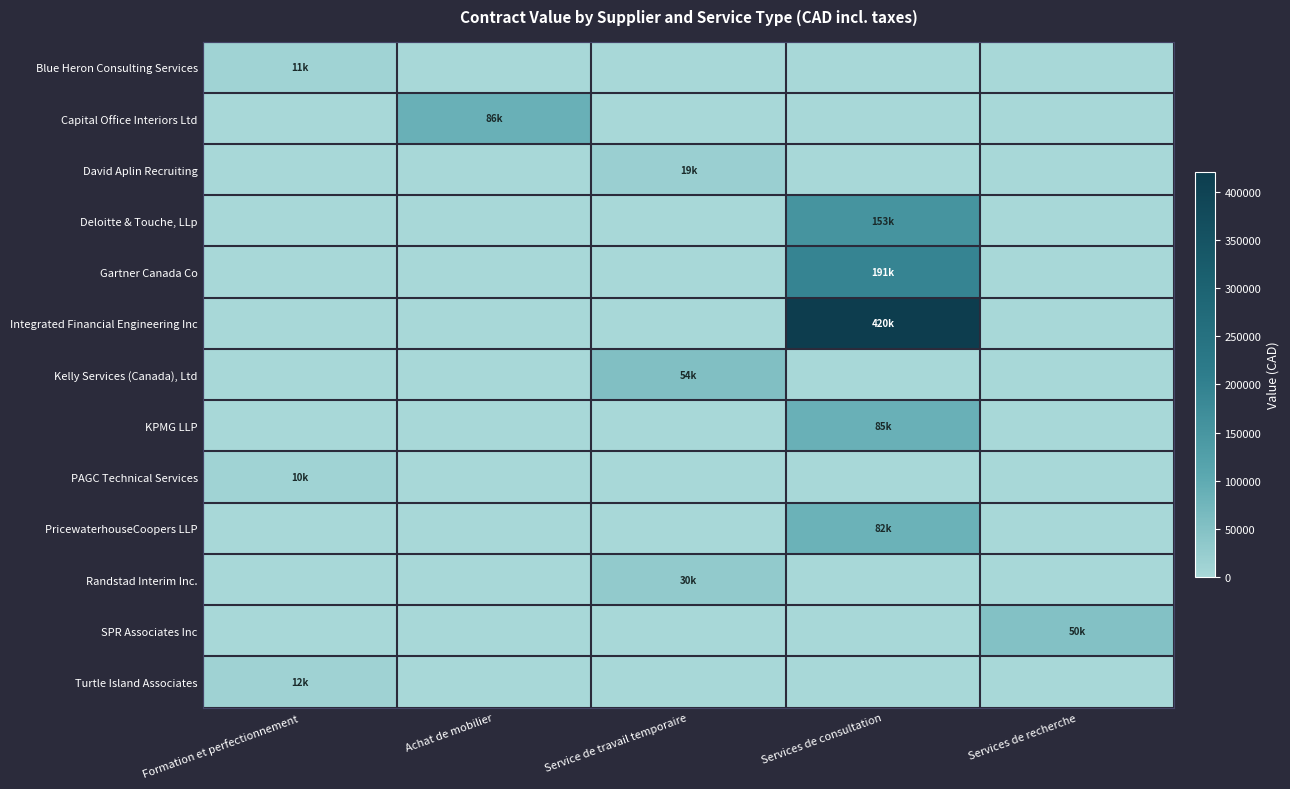

Reading right to left, extract all data points from this chart.

Blue Heron Consulting Services: Services de recherche=0.0	Services de consultation=0.0	Service de travail temporaire=0.0	Achat de mobilier=0.0	Formation et perfectionnement=10848.0
Capital Office Interiors Ltd: Services de recherche=0.0	Services de consultation=0.0	Service de travail temporaire=0.0	Achat de mobilier=85950.8	Formation et perfectionnement=0.0
David Aplin Recruiting: Services de recherche=0.0	Services de consultation=0.0	Service de travail temporaire=18960.3	Achat de mobilier=0.0	Formation et perfectionnement=0.0
Deloitte & Touche, LLp: Services de recherche=0.0	Services de consultation=152739.2	Service de travail temporaire=0.0	Achat de mobilier=0.0	Formation et perfectionnement=0.0
Gartner Canada Co: Services de recherche=0.0	Services de consultation=191281.5	Service de travail temporaire=0.0	Achat de mobilier=0.0	Formation et perfectionnement=0.0
Integrated Financial Engineering Inc: Services de recherche=0.0	Services de consultation=420368.2	Service de travail temporaire=0.0	Achat de mobilier=0.0	Formation et perfectionnement=0.0
Kelly Services (Canada), Ltd: Services de recherche=0.0	Services de consultation=0.0	Service de travail temporaire=53721.9	Achat de mobilier=0.0	Formation et perfectionnement=0.0
KPMG LLP: Services de recherche=0.0	Services de consultation=85450.0	Service de travail temporaire=0.0	Achat de mobilier=0.0	Formation et perfectionnement=0.0
PAGC Technical Services: Services de recherche=0.0	Services de consultation=0.0	Service de travail temporaire=0.0	Achat de mobilier=0.0	Formation et perfectionnement=10000.0
PricewaterhouseCoopers LLP: Services de recherche=0.0	Services de consultation=82422.0	Service de travail temporaire=0.0	Achat de mobilier=0.0	Formation et perfectionnement=0.0
Randstad Interim Inc.: Services de recherche=0.0	Services de consultation=0.0	Service de travail temporaire=30237.5	Achat de mobilier=0.0	Formation et perfectionnement=0.0
SPR Associates Inc: Services de recherche=50000.0	Services de consultation=0.0	Service de travail temporaire=0.0	Achat de mobilier=0.0	Formation et perfectionnement=0.0
Turtle Island Associates: Services de recherche=0.0	Services de consultation=0.0	Service de travail temporaire=0.0	Achat de mobilier=0.0	Formation et perfectionnement=11526.0